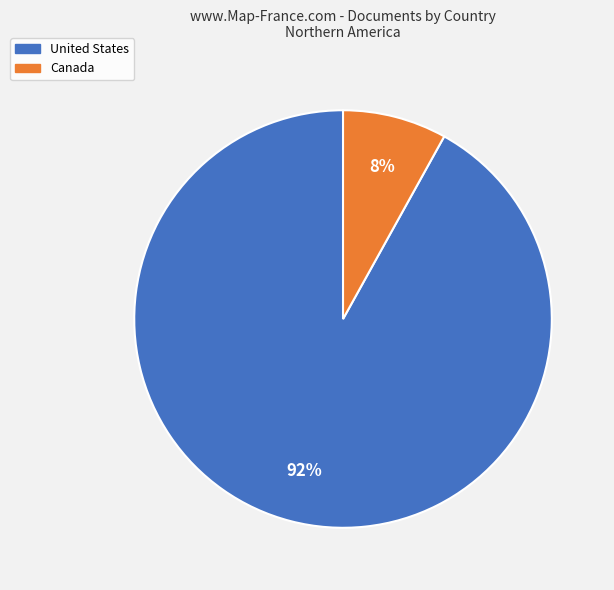

Rank the categories by value from highest to lowest.

United States, Canada